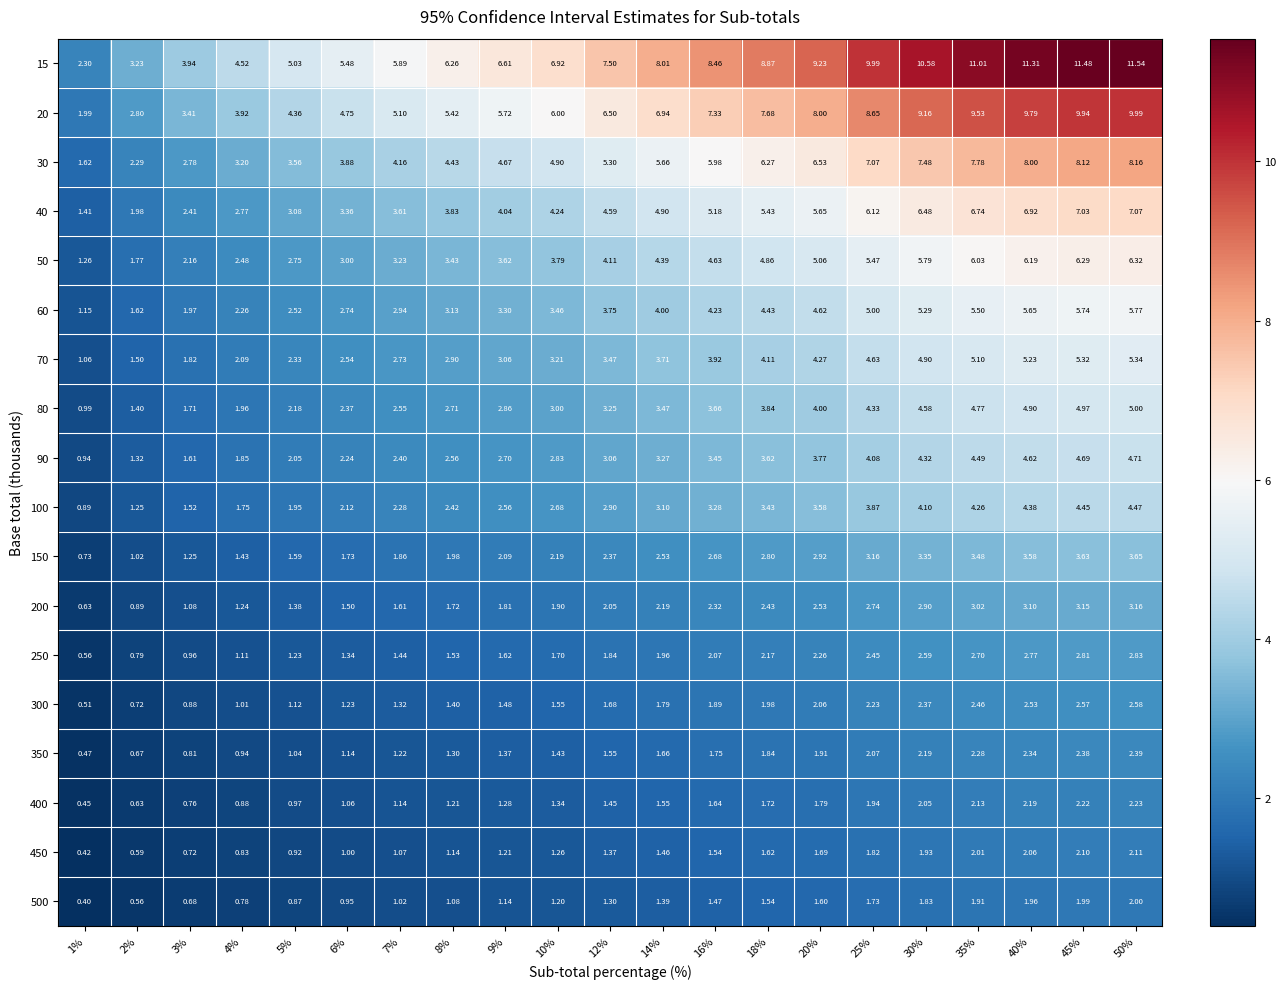

Is the value of 450 at 45% greater than the value of 300 at 10%?

Yes